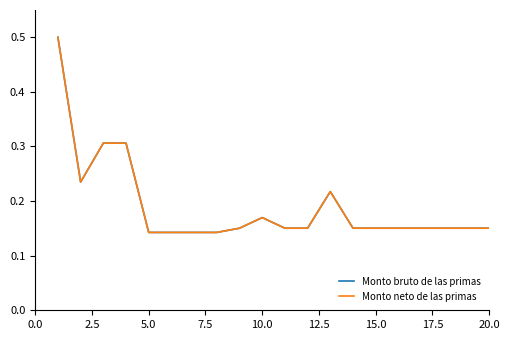

What is the average value of the Monto neto de las primas series?

0.2